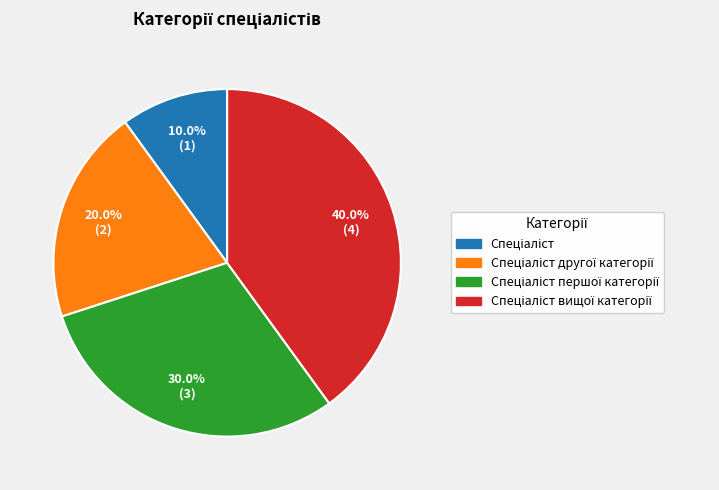

Is there a majority slice in this chart?

No